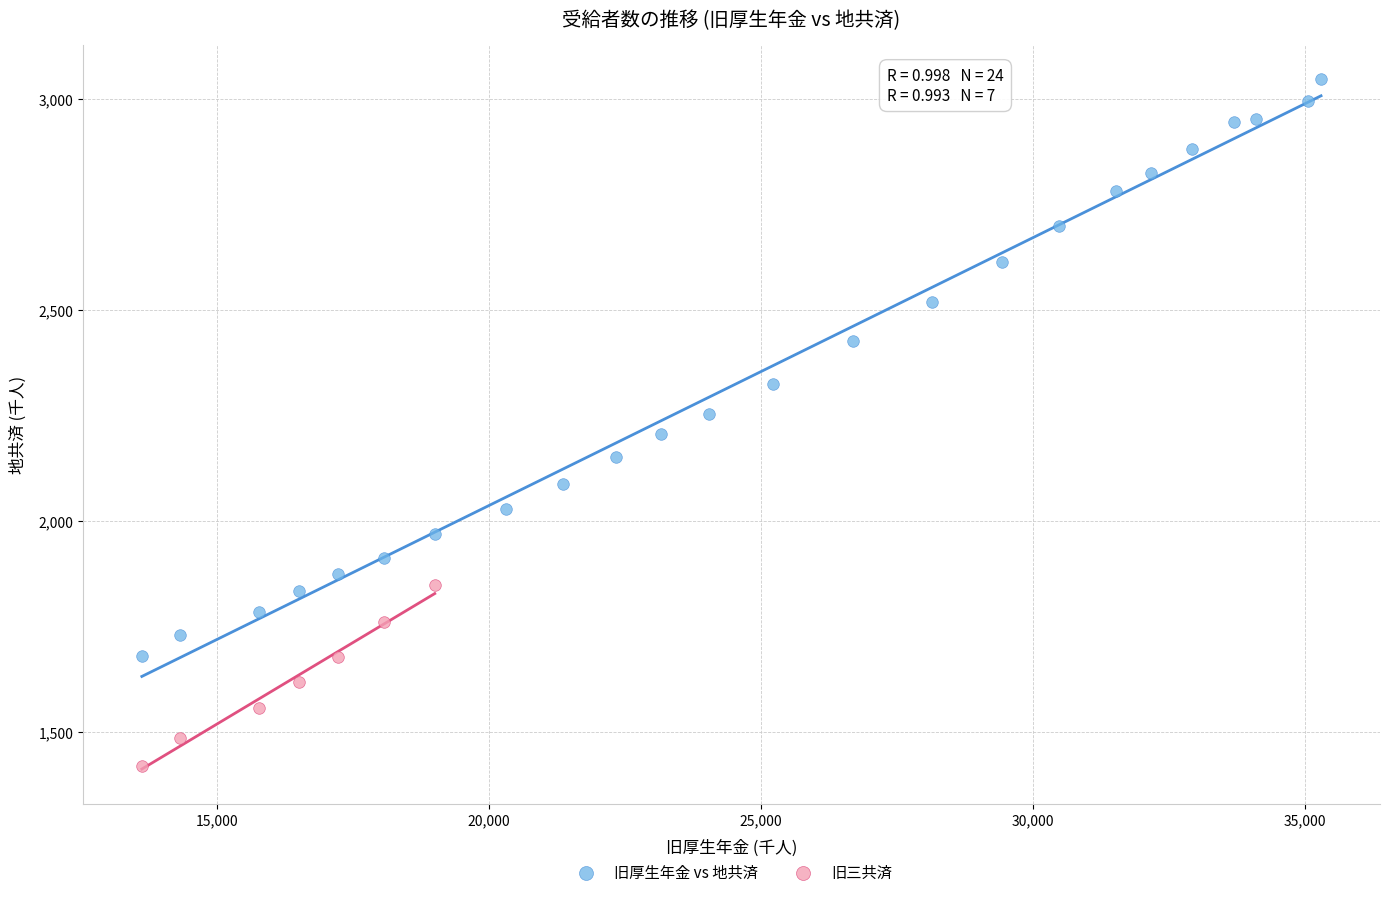

Which series reaches the minimum Y coordinate?

旧三共済